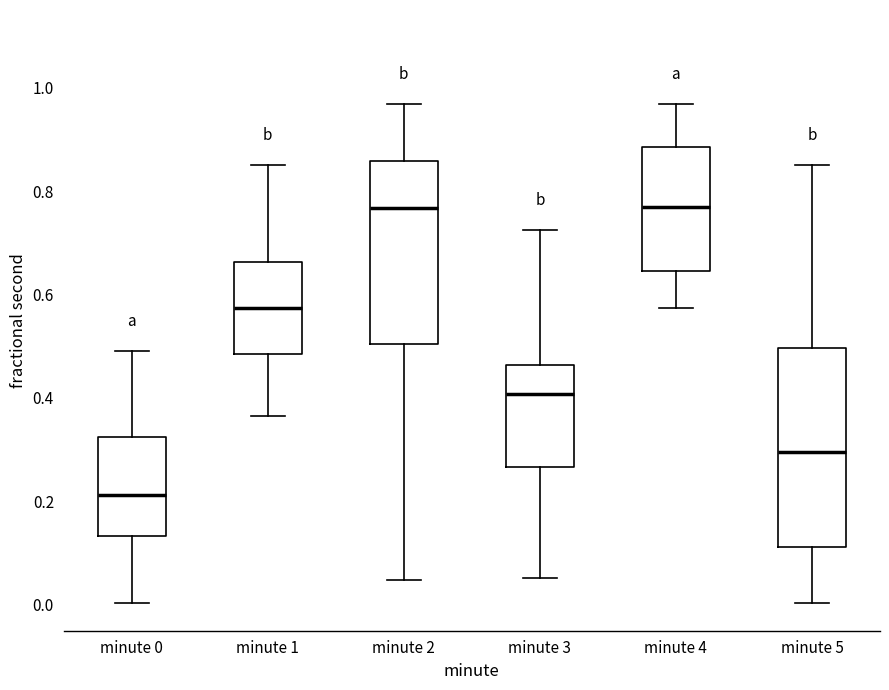

Comparing the boxes themselves (not the whiskers), which one is the tallest?

minute 5